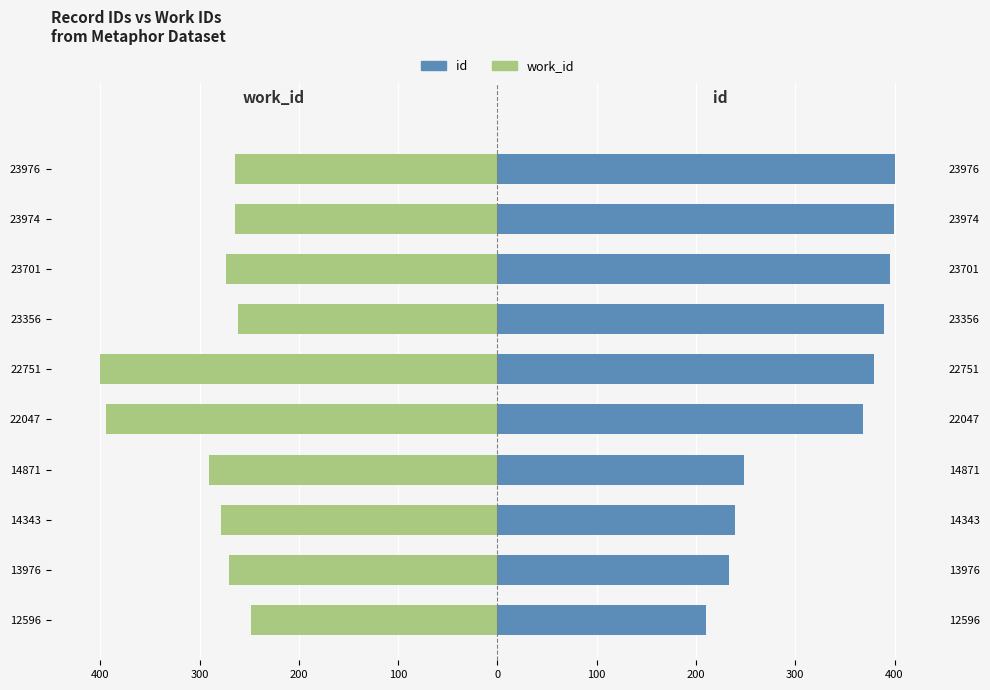

Rank the series by their average value, from highest to lowest.

id, work_id